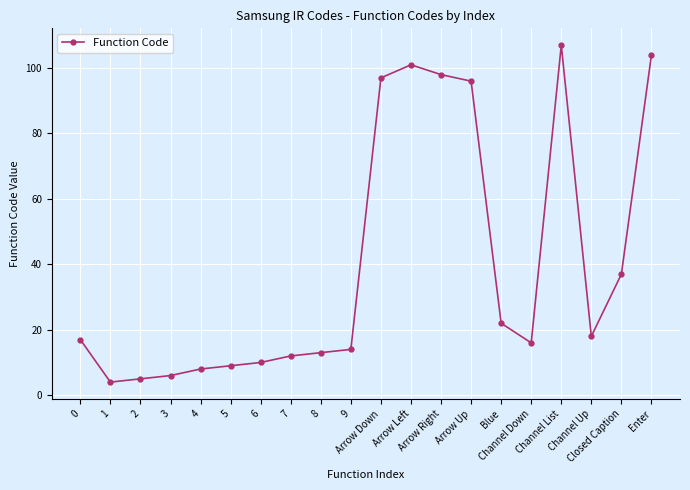

Reading left to right, transcribe all the data shown in this chart.

0=17	1=4	2=5	3=6	4=8	5=9	6=10	7=12	8=13	9=14	Arrow Down=97	Arrow Left=101	Arrow Right=98	Arrow Up=96	Blue=22	Channel Down=16	Channel List=107	Channel Up=18	Closed Caption=37	Enter=104